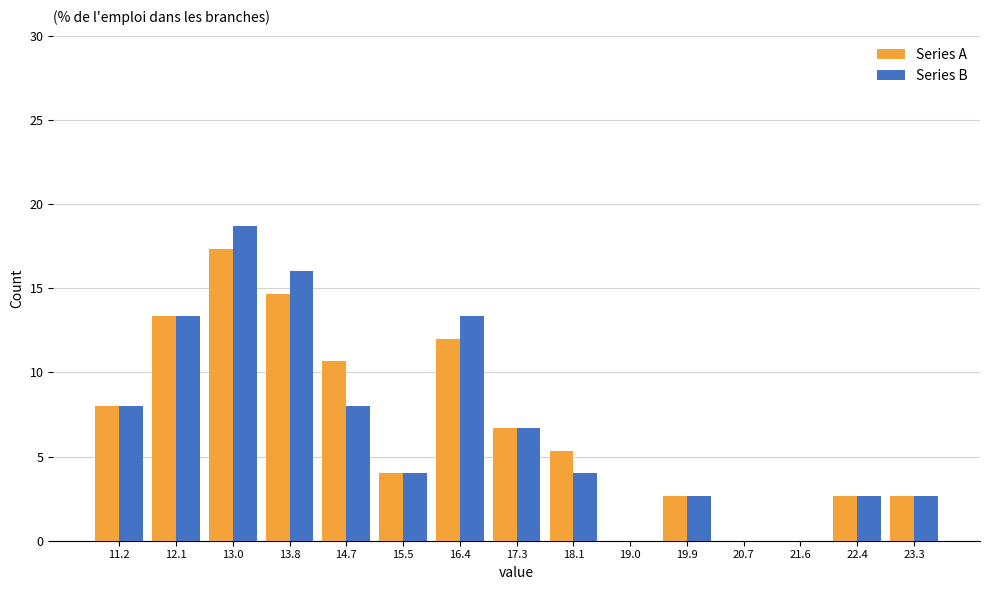

In the Series A series, which range on the x-axis has the tallest bar?

12.5 to 13.4